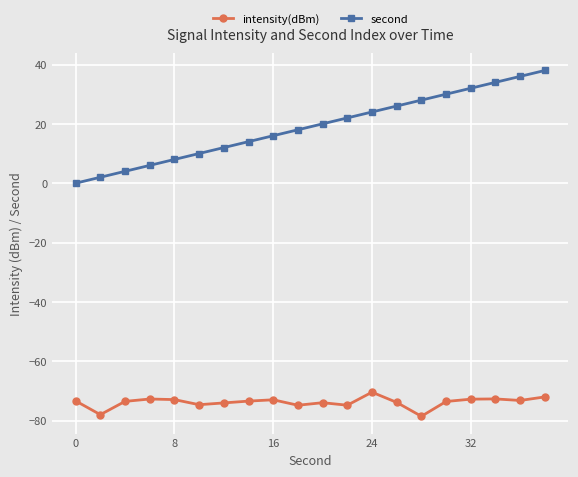

Rank the series by their maximum value, from highest to lowest.

second, intensity(dBm)